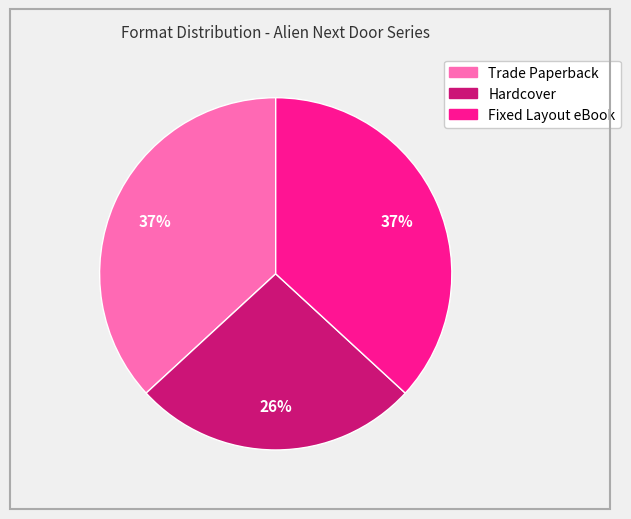

Is there a majority slice in this chart?

No